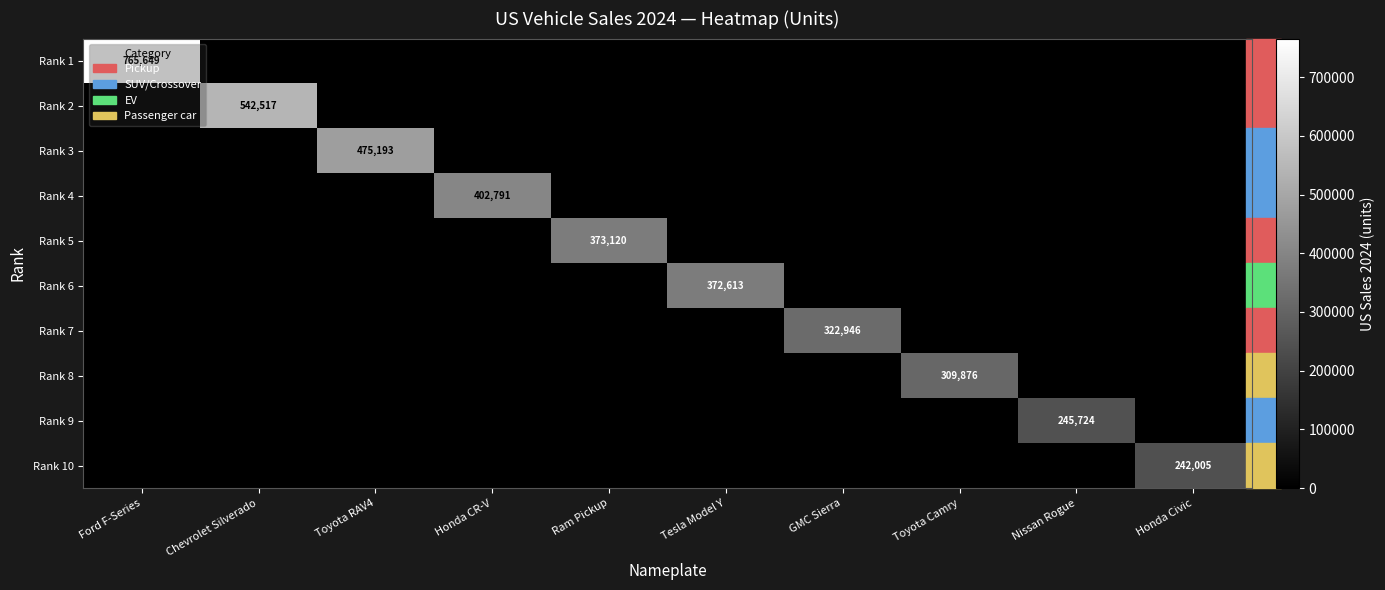

Is it true that Rank 6 equals 181539 at Tesla Model Y?

False